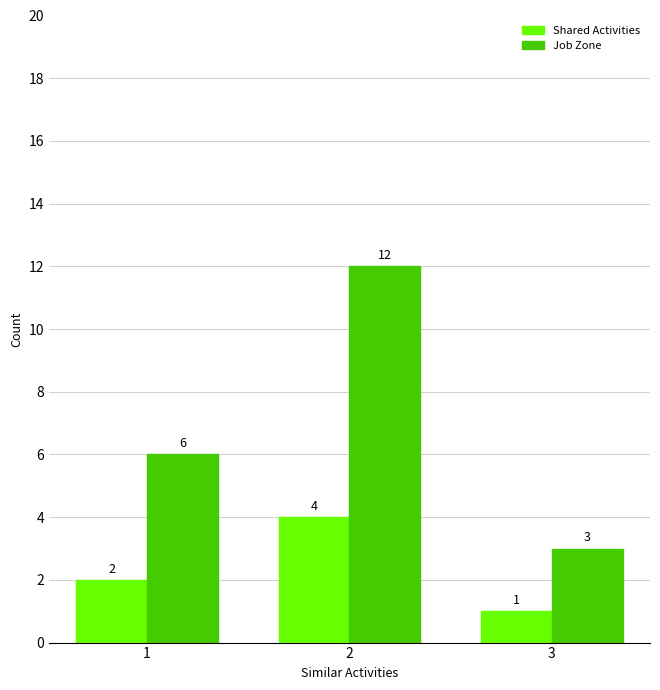

Does the chart contain any negative values?

No